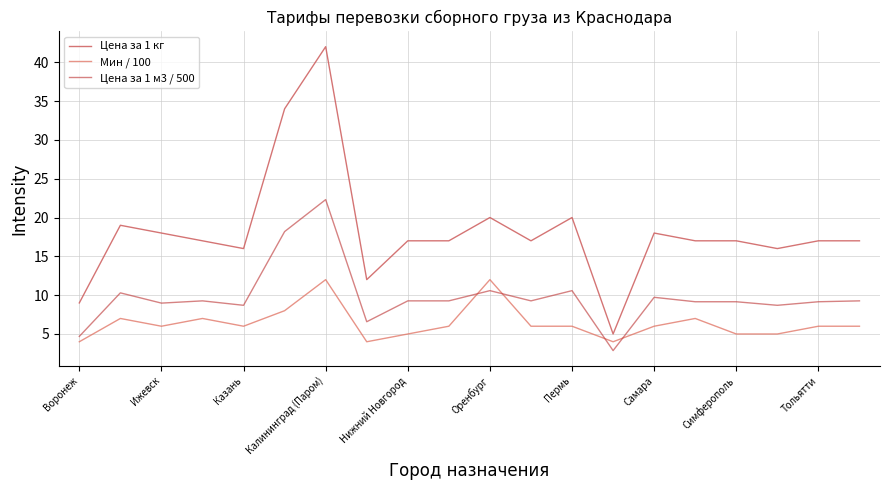

What is the difference between the second highest and second lowest values in the Цена за 1 кг series?

25.0